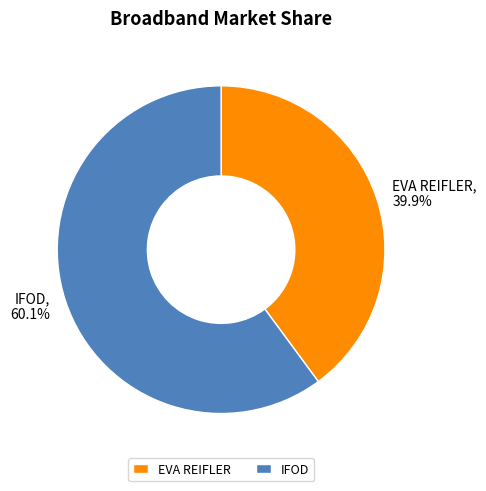

Do EVA REIFLER and IFOD together represent more than half of the pie?

Yes